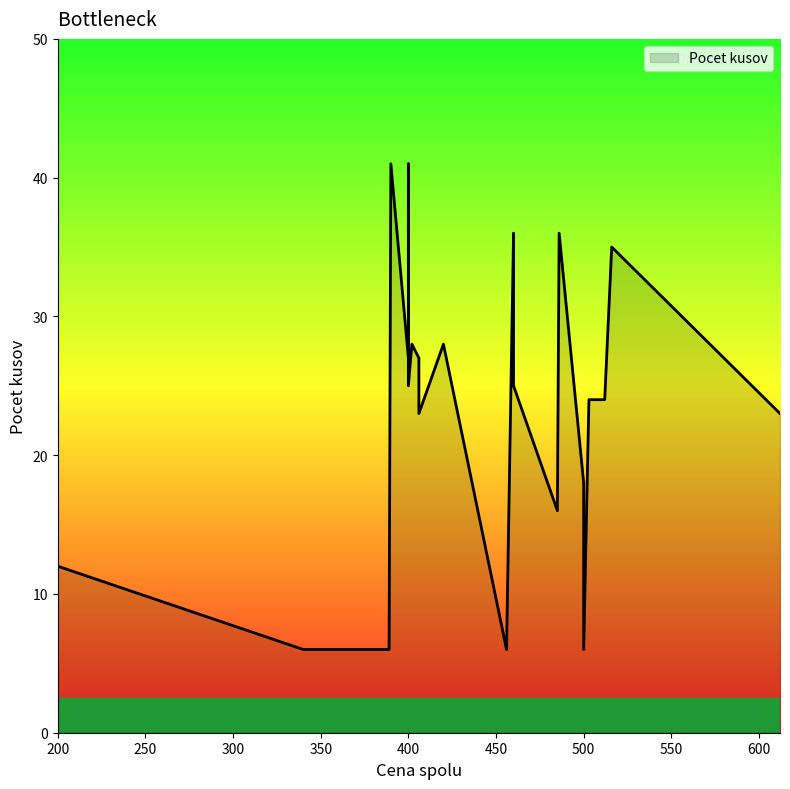

The chart shows a value of 28 at 420. True or false?

True